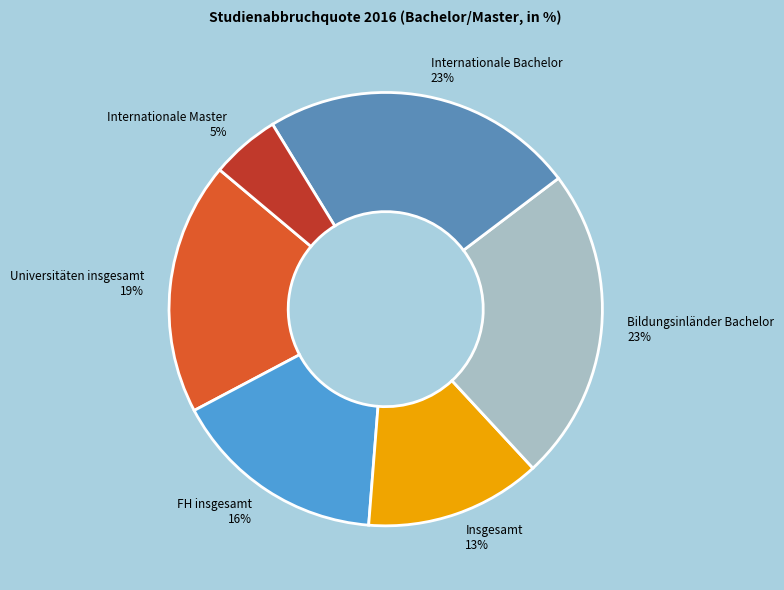

Approximately how many times larger is the value at Internationale Master compared to FH insgesamt?

0.3